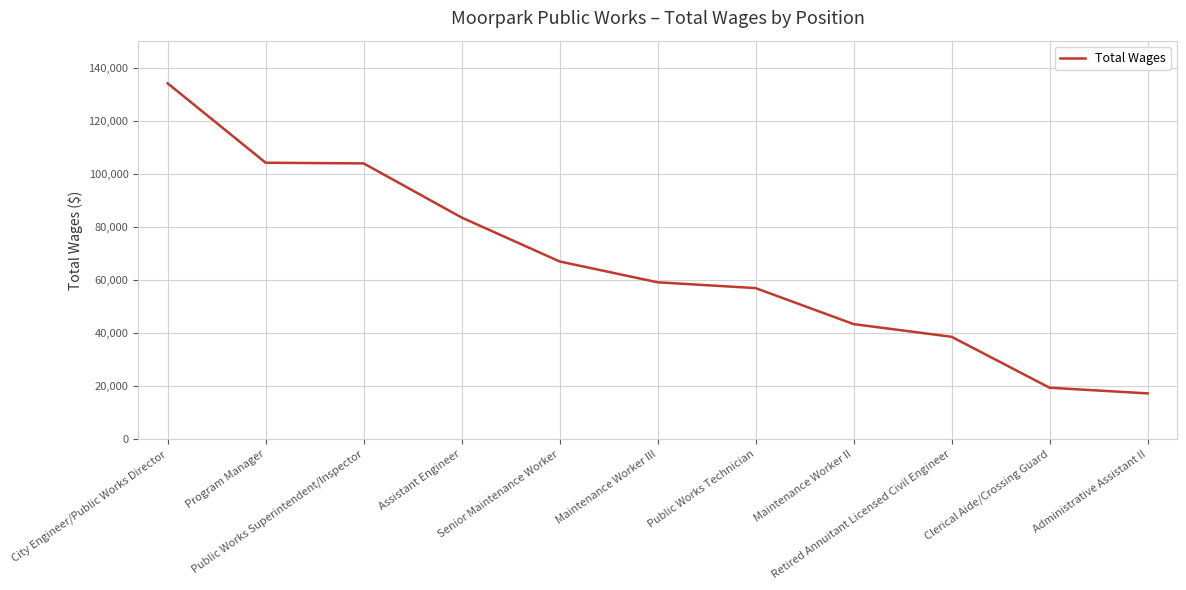

What is the minimum value shown in the chart?

17256